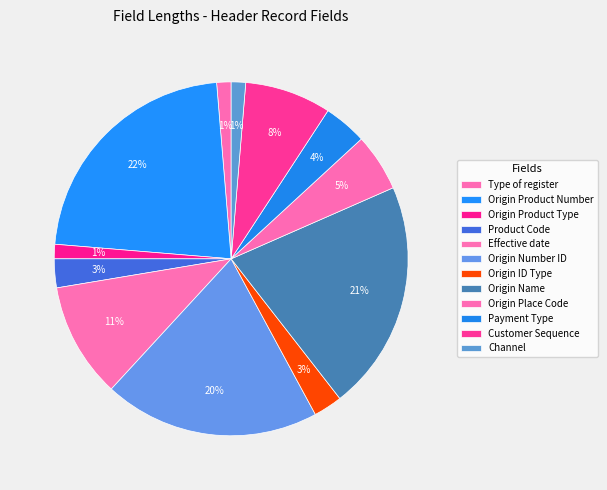

To the nearest percent, what is the difference between the largest and smallest slice percentages?

21%